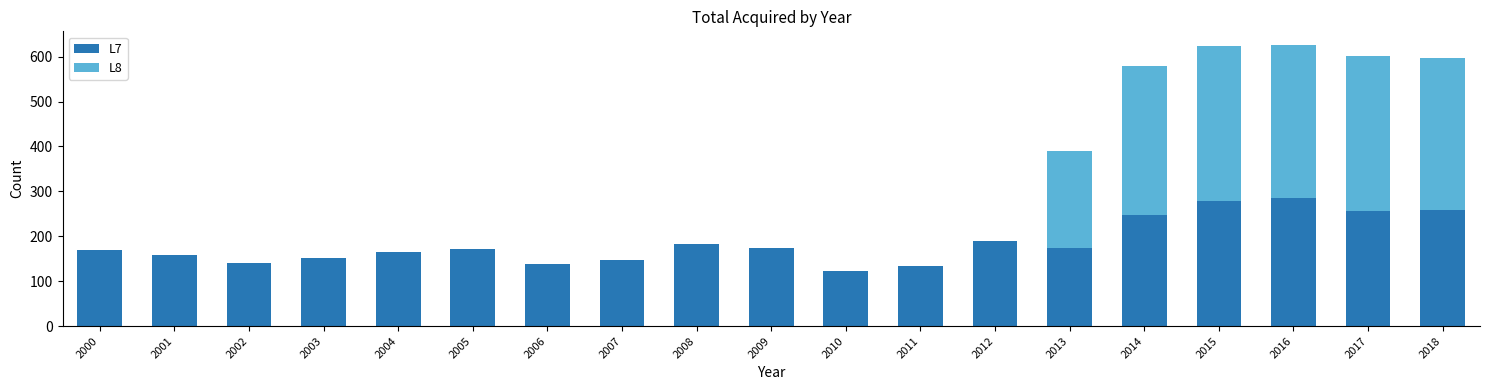

The L7 series shows 251 at 2005. True or false?

False